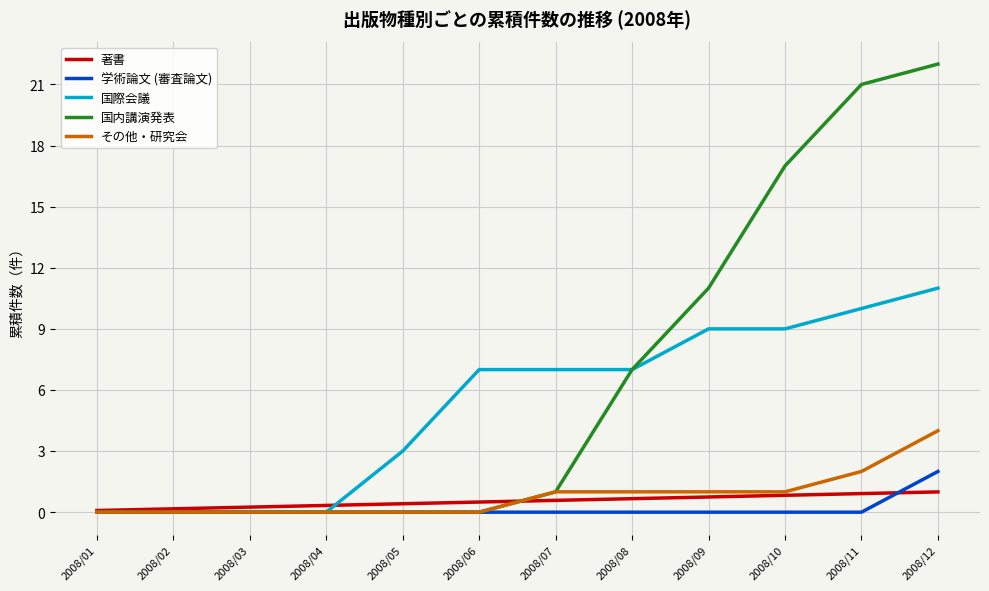

At which category is the sum across all series the highest?

2008/12